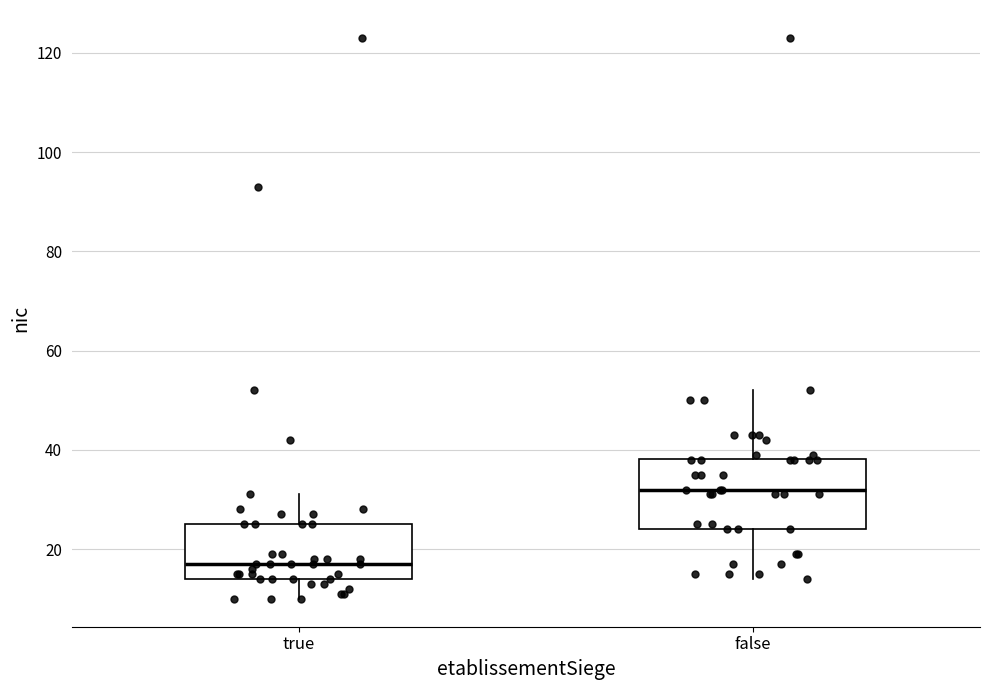

Reading left to right, read every box against the y-axis: the position of its median line, the range the box covers, and the ends of its whiskers. The values are not printed on the chart, so give them approximately, as read against the axis.

true: median 18, box 14 to 26, whiskers 10 to 32
false: median 32, box 24 to 38, whiskers 14 to 52